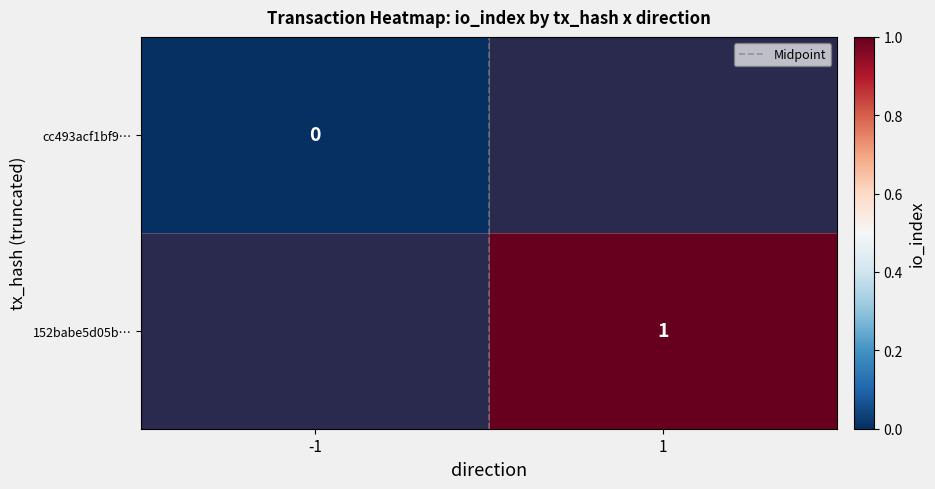

The 152babe5d05b… series shows 1.0 at 1. True or false?

True